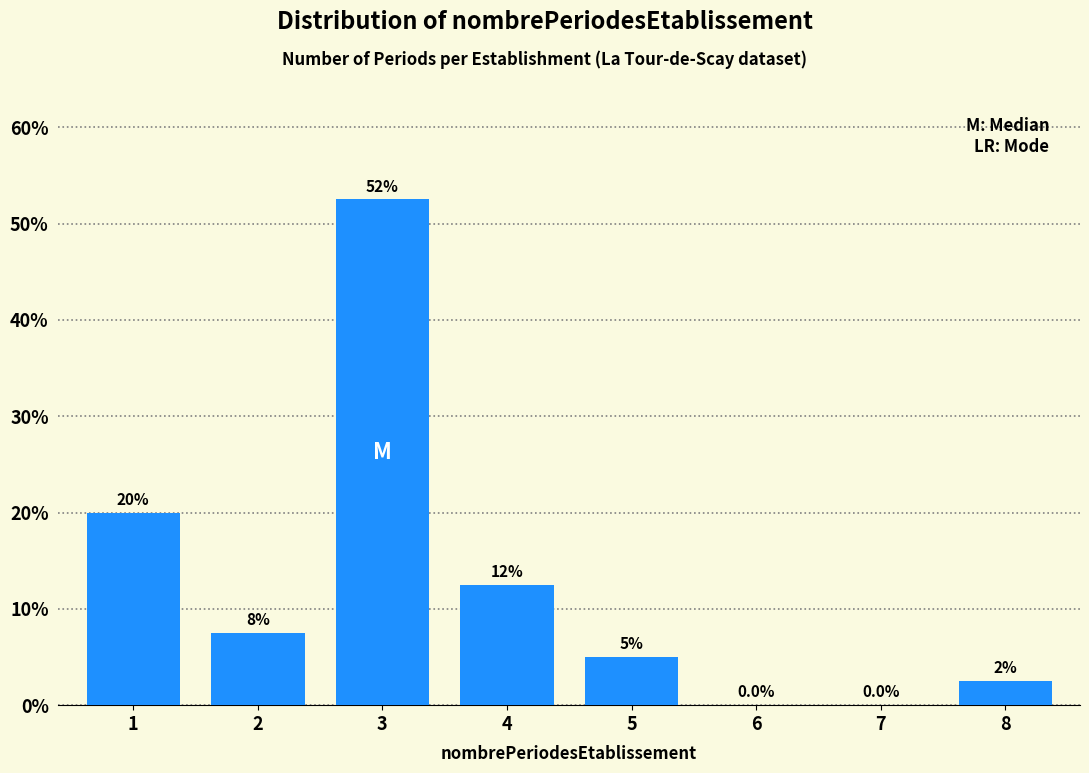

Reading left to right, list all the values displayed in this chart.

1=20.0	2=7.5	3=52.5	4=12.5	5=5.0	6=0.0	7=0.0	8=2.5